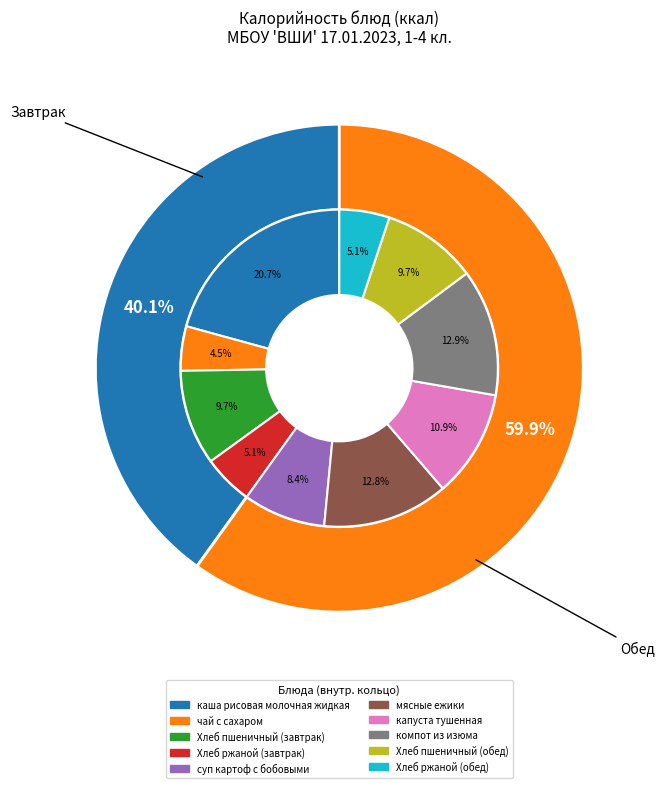

What is the ratio of the value at капуста тушенная to the value at Хлеб ржаной (обед)?

2.1